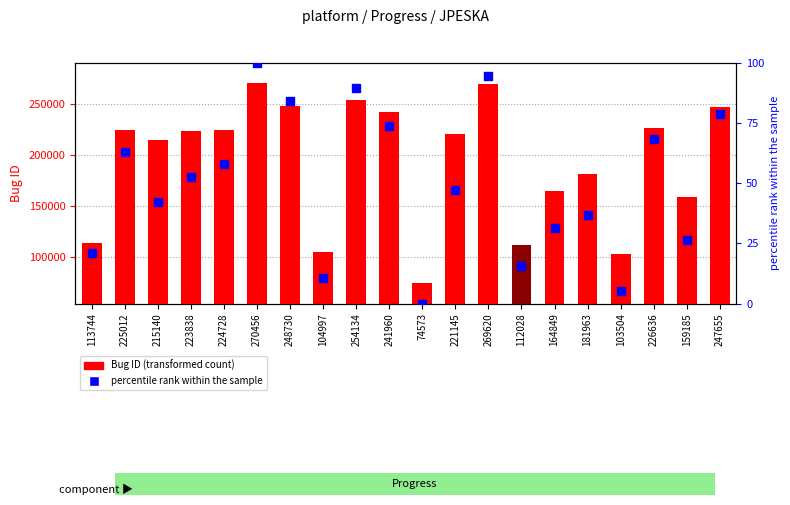

Is the value of Bug ID (transformed count) at 247655 greater than the value of percentile rank within the sample at 247655?

Yes